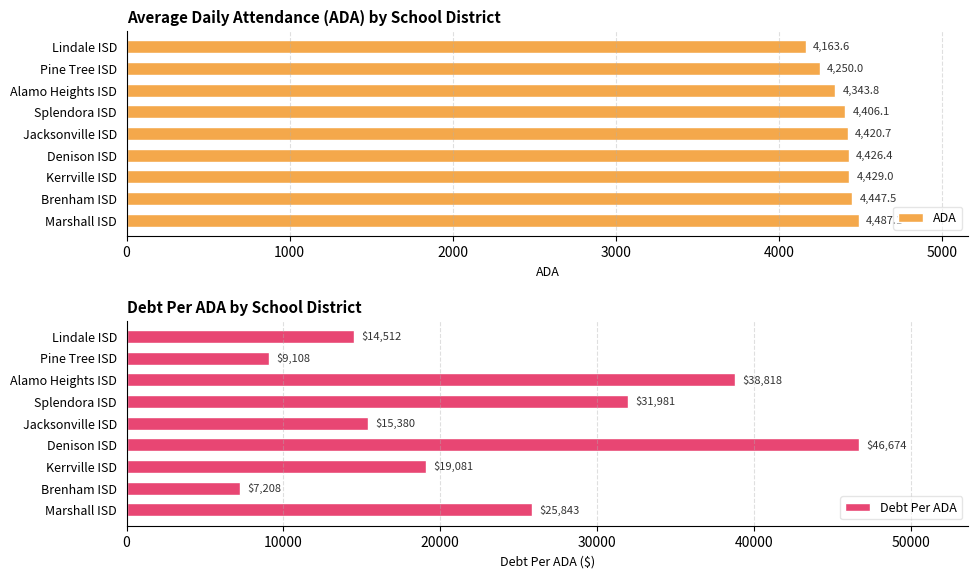

Which series changed the most between 4000 and 6000?

Debt Per ADA